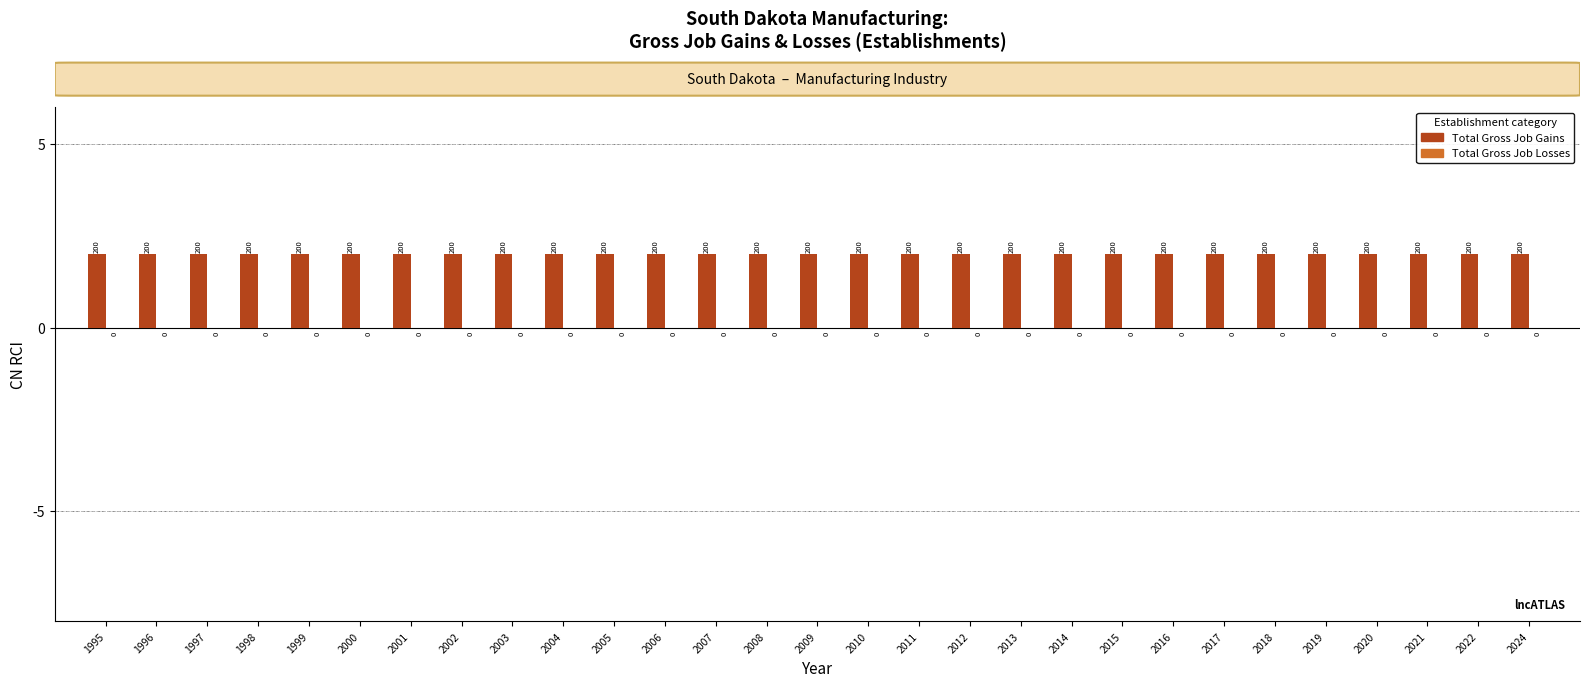

What is the average value of the Total Gross Job Gains series?

2